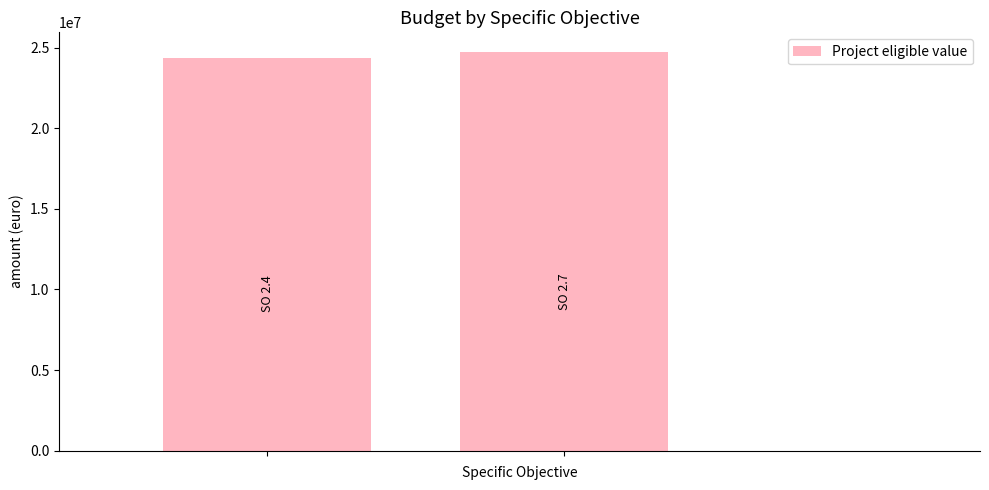

What is the difference between the maximum and minimum values?

378599.7